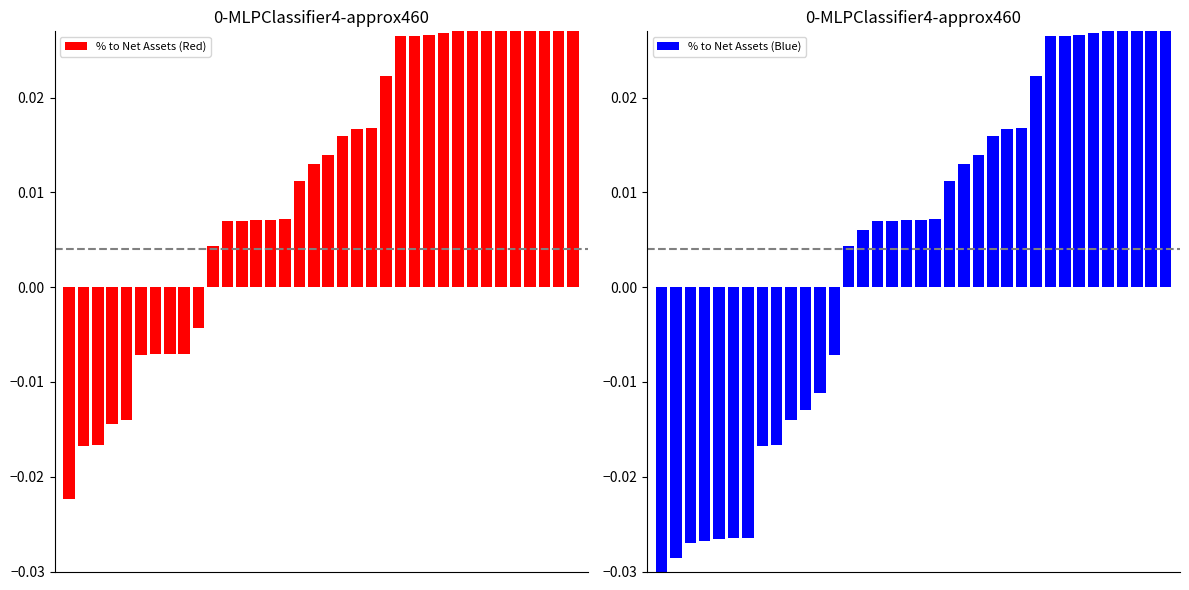

Between 17 and 32, which series saw the biggest shift?

% to Net Assets (Red)